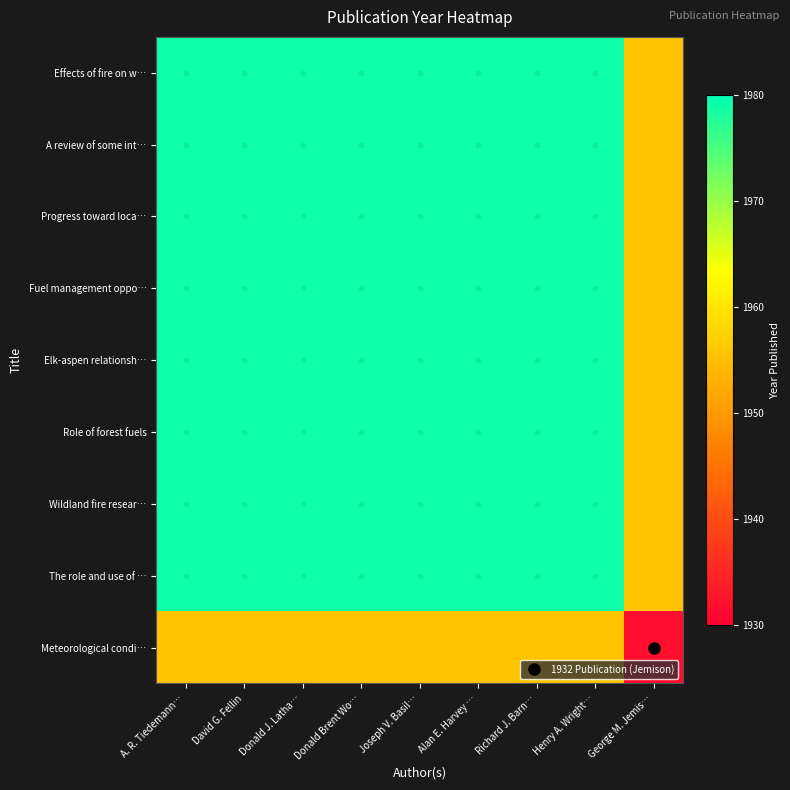

At which category is the sum across all series the highest?

A. R. Tiedemann…